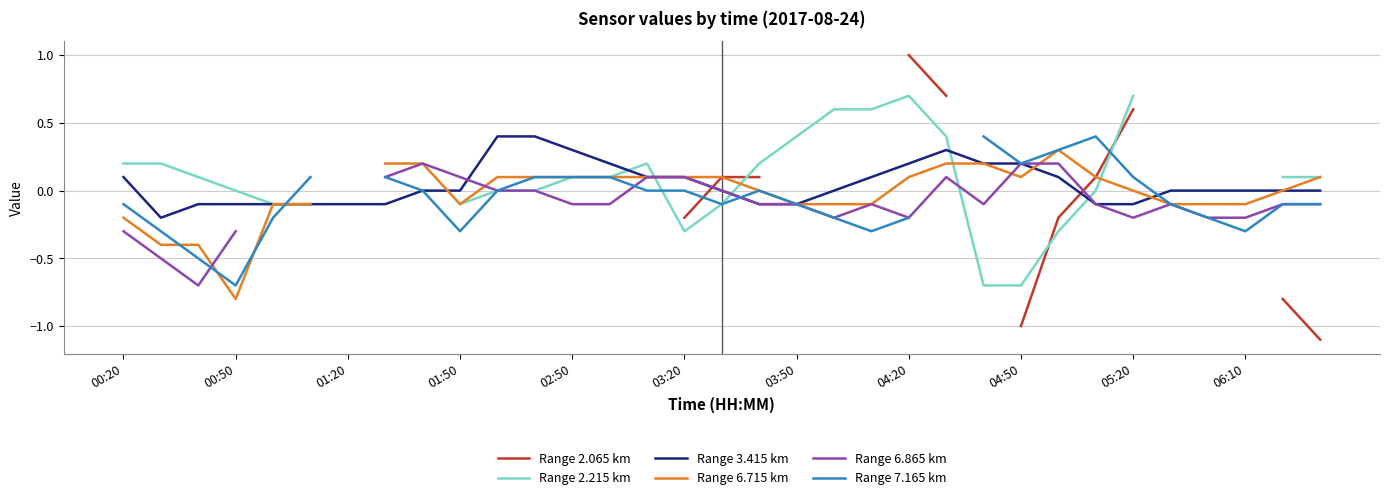

Read the Range 3.415 km value at 23.

0.2